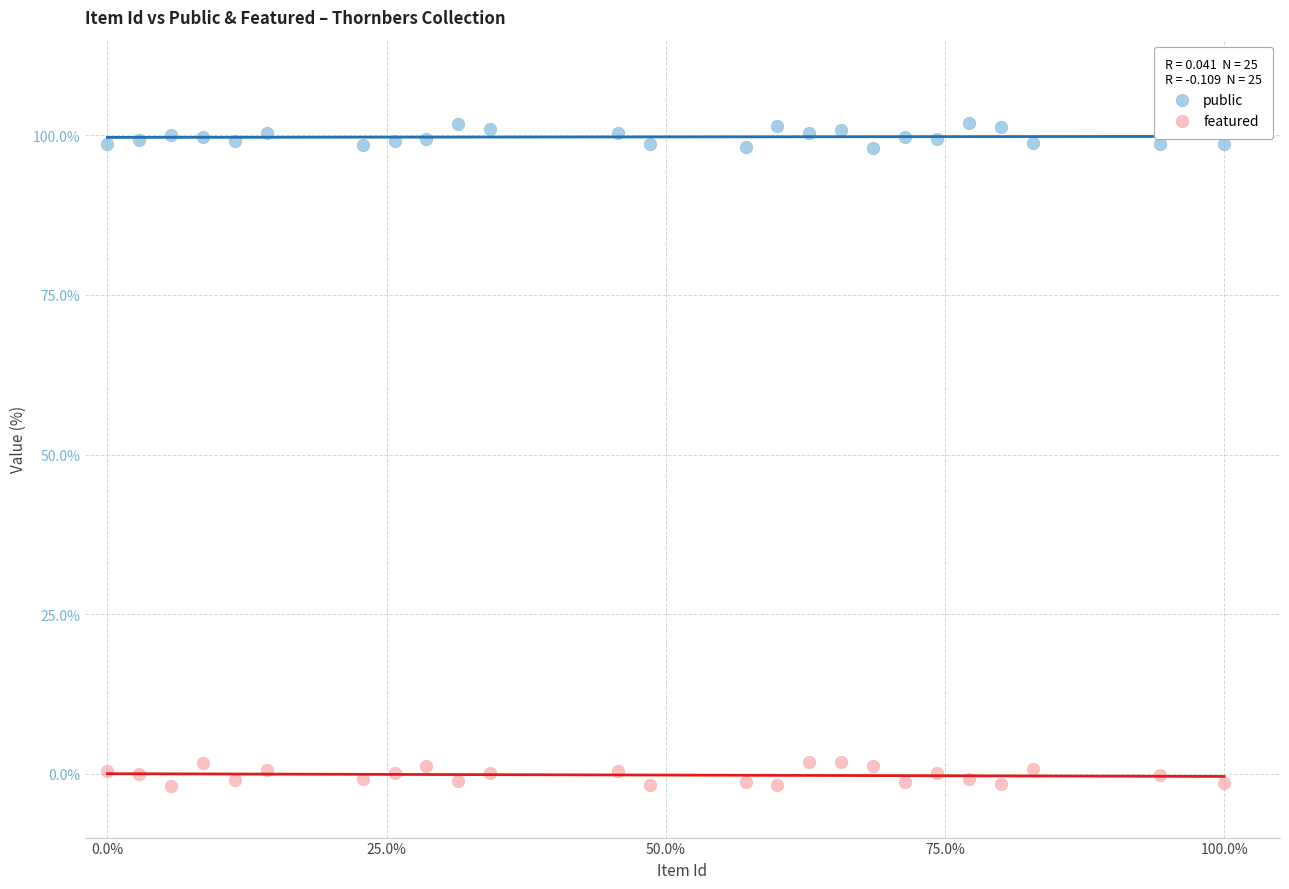

Across all data points, what is the range of X values (max minus min)?

100.0